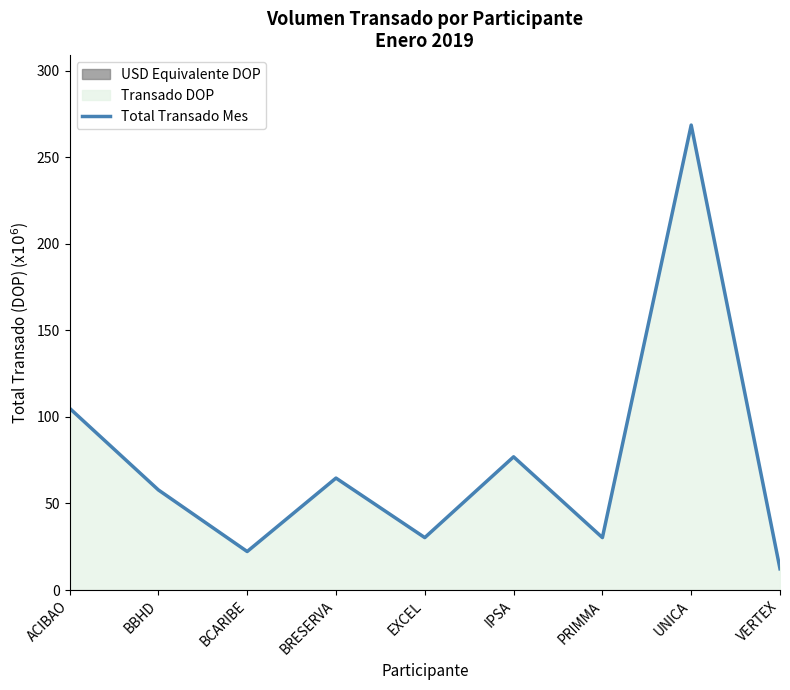

What is the label of the 9th point from the right?

ACIBAO